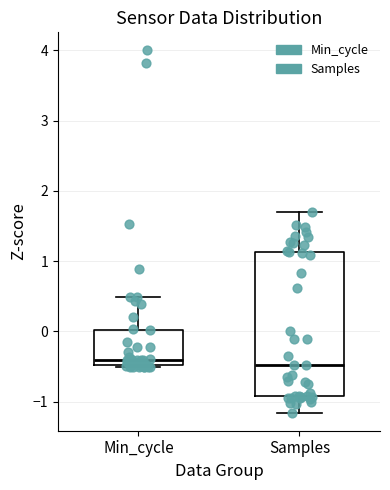

Reading left to right, transcribe this box plot: for each box, give where its median line is, the range the box spans, and where its two whiskers end, as read against the y-axis. The values are not printed on the chart, so give them approximately, as read against the axis.

Min_cycle: median -0.4, box -0.5 to 0.0, whiskers -0.5 (just below the box's lower edge) to 0.5
Samples: median -0.5, box -0.9 to 1.1, whiskers -1.2 to 1.7